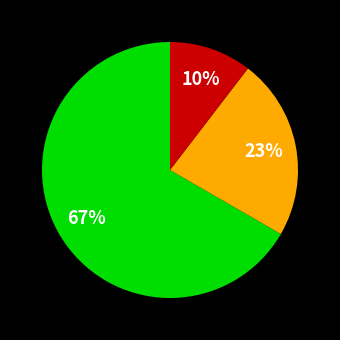

To the nearest percent, what is the average slice percentage?

33%